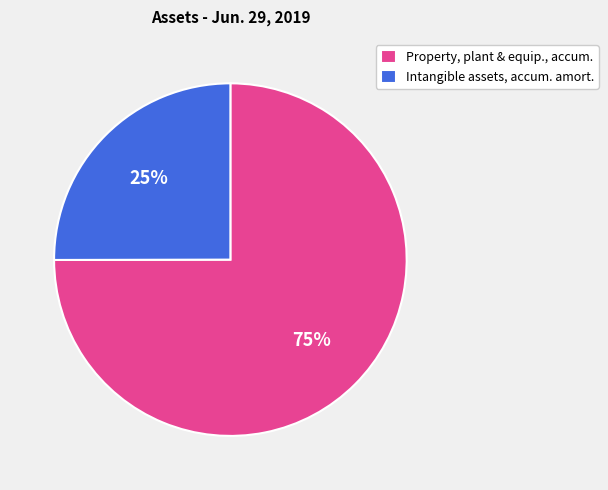

How many segments does this pie chart have?

2